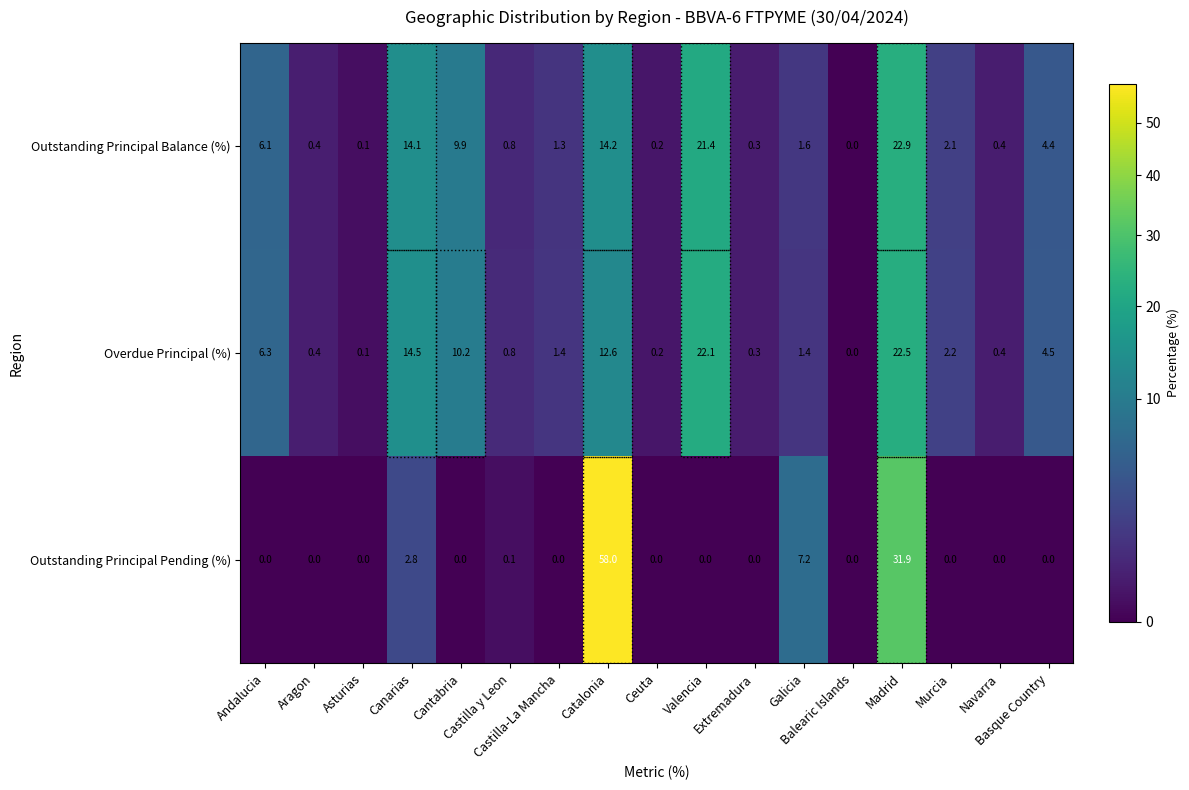

Which series has the largest range (max minus min)?

Outstanding Principal Pending (%)